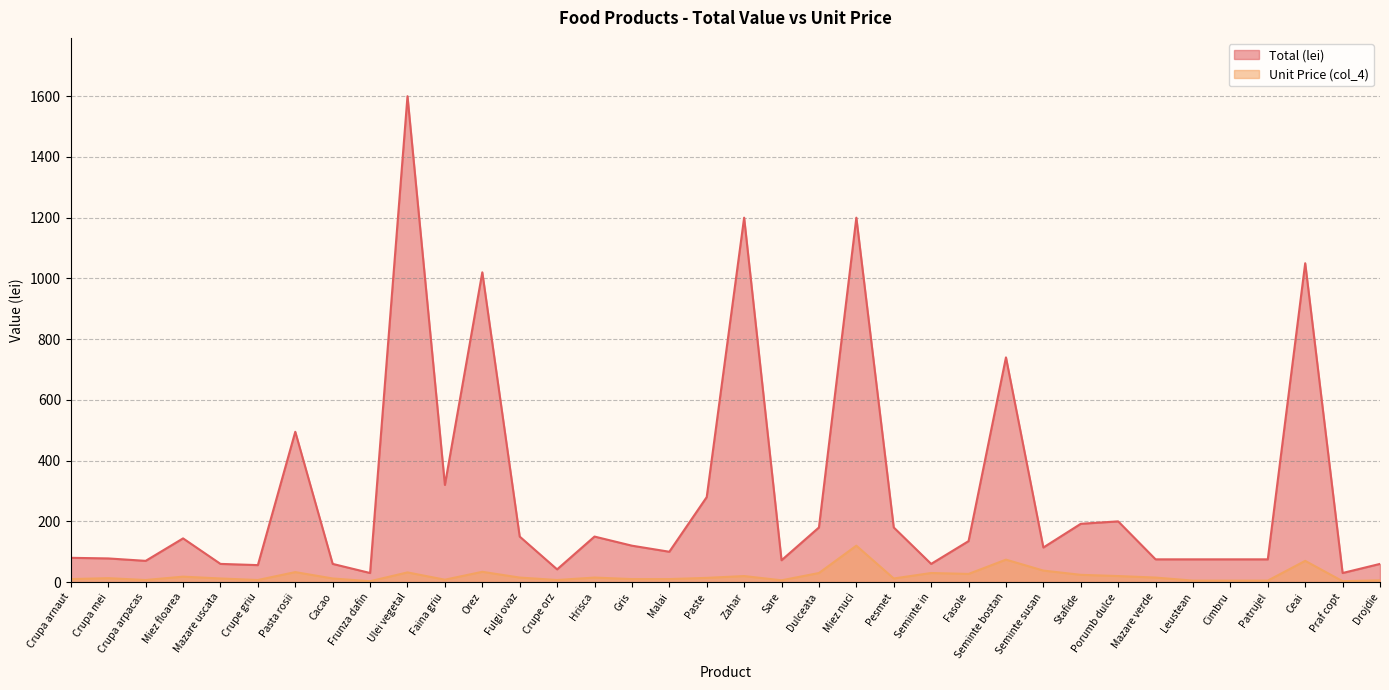

Reading left to right, transcribe all the data shown in this chart.

Total: Crupa arnaut=80	Crupa mei=78	Crupa arpacas=70	Miez floarea=144	Mazare uscata=60	Crupe griu=56	Pasta rosii=495	Cacao=60	Frunza dafin=30	Ulei vegetal=1600	Faina griu=320	Orez=1020	Fulgi ovaz=150	Crupe orz=42	Hrisca=150	Gris=120	Malai=100	Paste=280	Zahar=1200	Sare=72	Dulceata=180	Miez nuci=1200	Pesmet=180	Seminte in=60	Fasole=135	Seminte bostan=740	Seminte susan=114	Stafide=192	Porumb dulce=200	Mazare verde=75	Leustean=75	Cimbru=75	Patrujel=75	Ceai=1050	Praf copt=30	Drojdie=60
Price (col_4): Crupa arnaut=10	Crupa mei=13	Crupa arpacas=7	Miez floarea=18	Mazare uscata=12	Crupe griu=7	Pasta rosii=33	Cacao=12	Frunza dafin=3	Ulei vegetal=32	Faina griu=8	Orez=34	Fulgi ovaz=15	Crupe orz=7	Hrisca=15	Gris=10	Malai=10	Paste=14	Zahar=20	Sare=6	Dulceata=30	Miez nuci=120	Pesmet=12	Seminte in=30	Fasole=27	Seminte bostan=74	Seminte susan=38	Stafide=24	Porumb dulce=20	Mazare verde=15	Leustean=5	Cimbru=5	Patrujel=5	Ceai=70	Praf copt=3	Drojdie=6